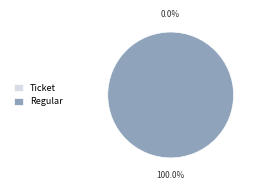

To the nearest percent, what is the average slice percentage?

50%